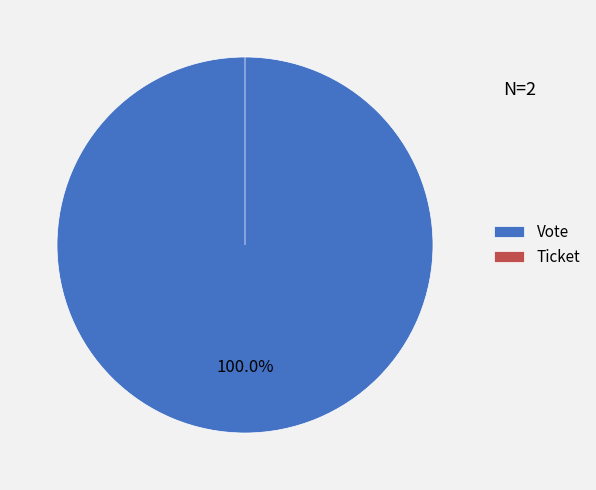

Is Ticket the majority of the pie?

No